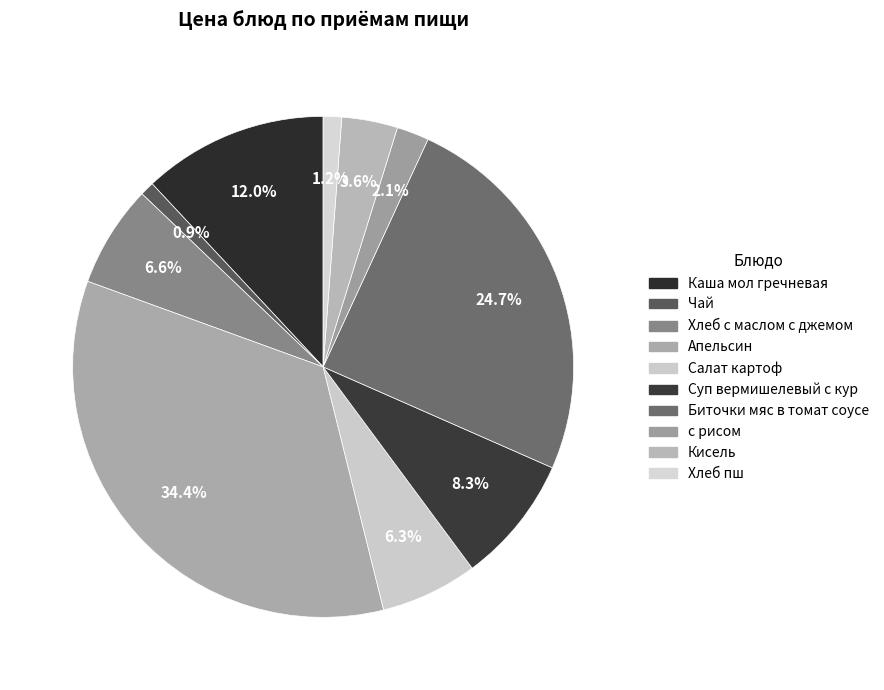

Rank the categories by value from highest to lowest.

Апельсин, Биточки мяс в томат соусе, Каша мол гречневая, Суп вермишелевый с кур, Хлеб с маслом с джемом, Салат картоф, Кисель, с рисом, Хлеб пш, Чай